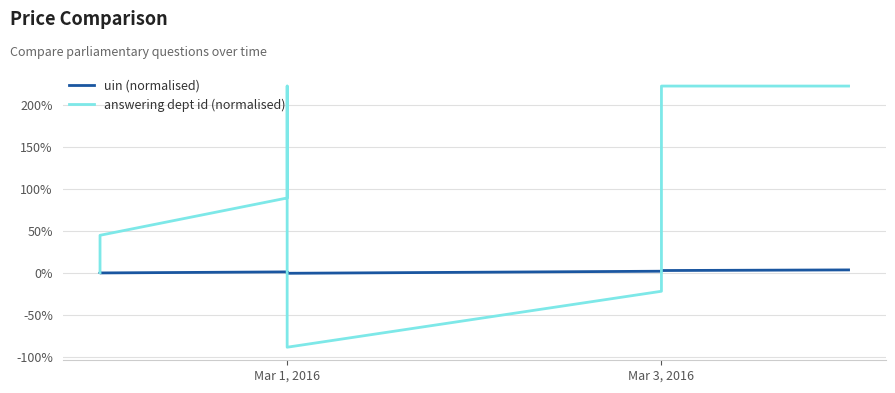

What is the minimum value shown in the chart?

-88.9